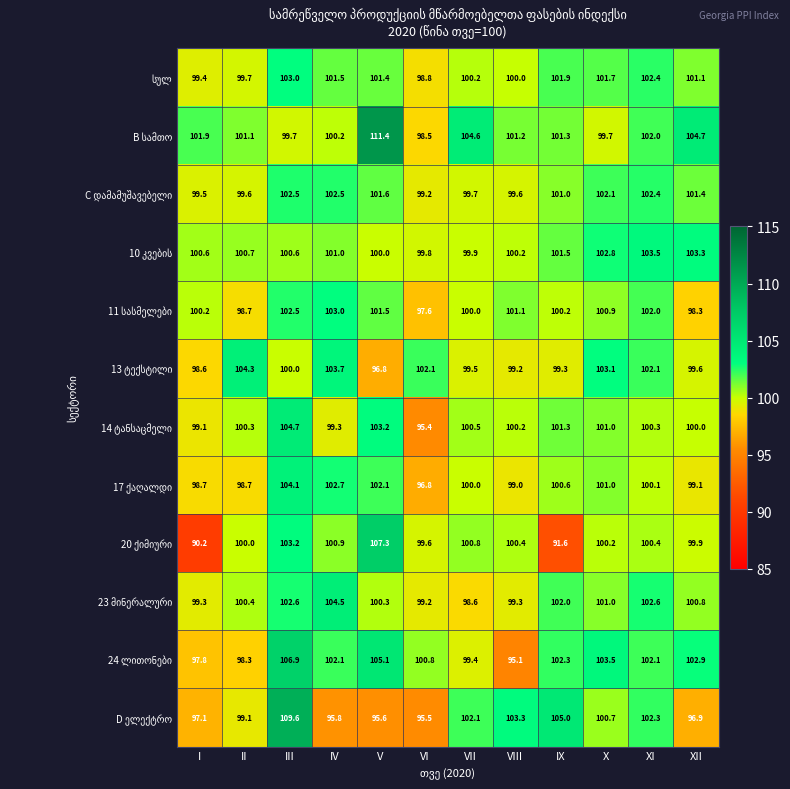

Which label corresponds to the largest value in the chart?

V